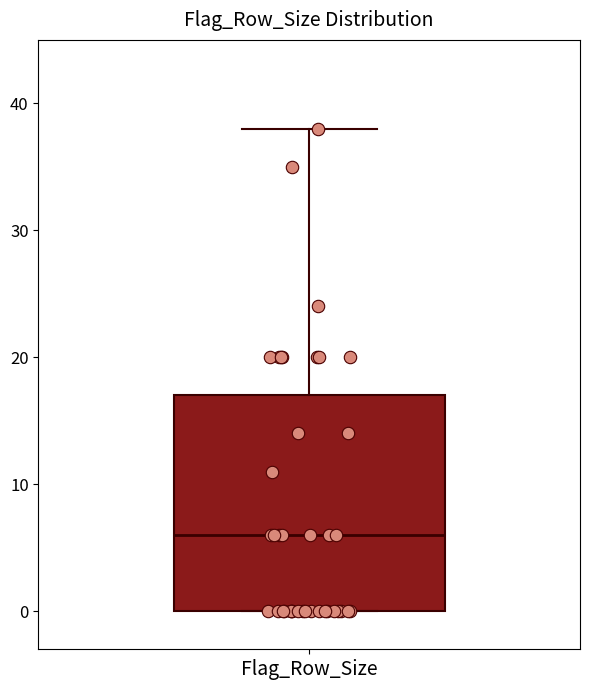

Transcribe this box plot: give where the median line is, the range the box spans, and where the two whiskers end, as read against the y-axis. The values are not printed on the chart, so give them approximately, as read against the axis.

median 6, box 0 to 17, whiskers 0 to 38